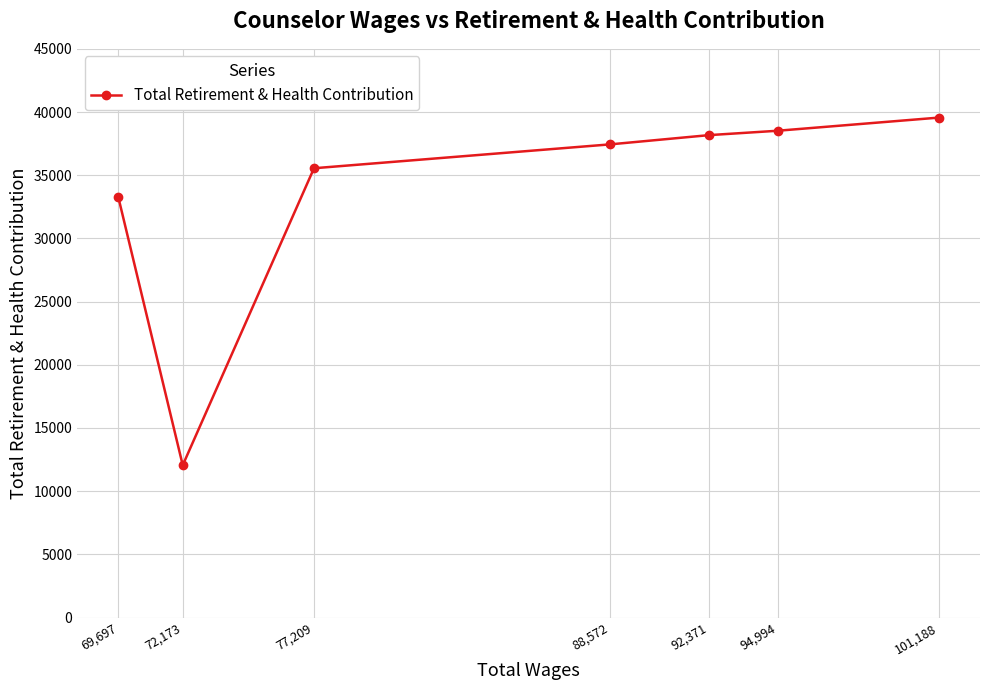

What is the change in value from 92,371 to 77,209?

-2621